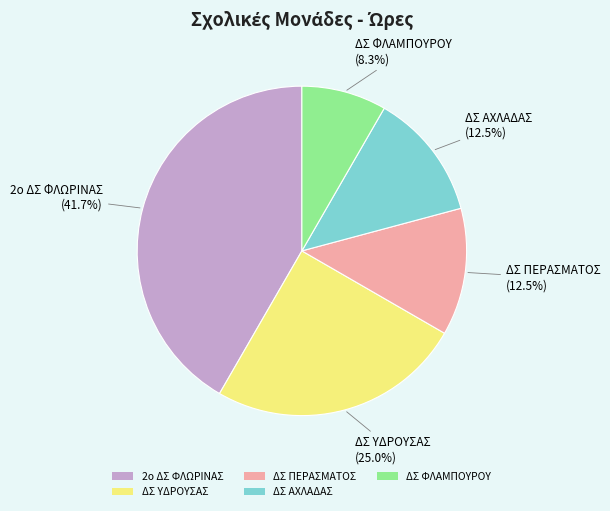

What is the smallest slice in the pie chart?

ΔΣ ΦΛΑΜΠΟΥΡΟΥ